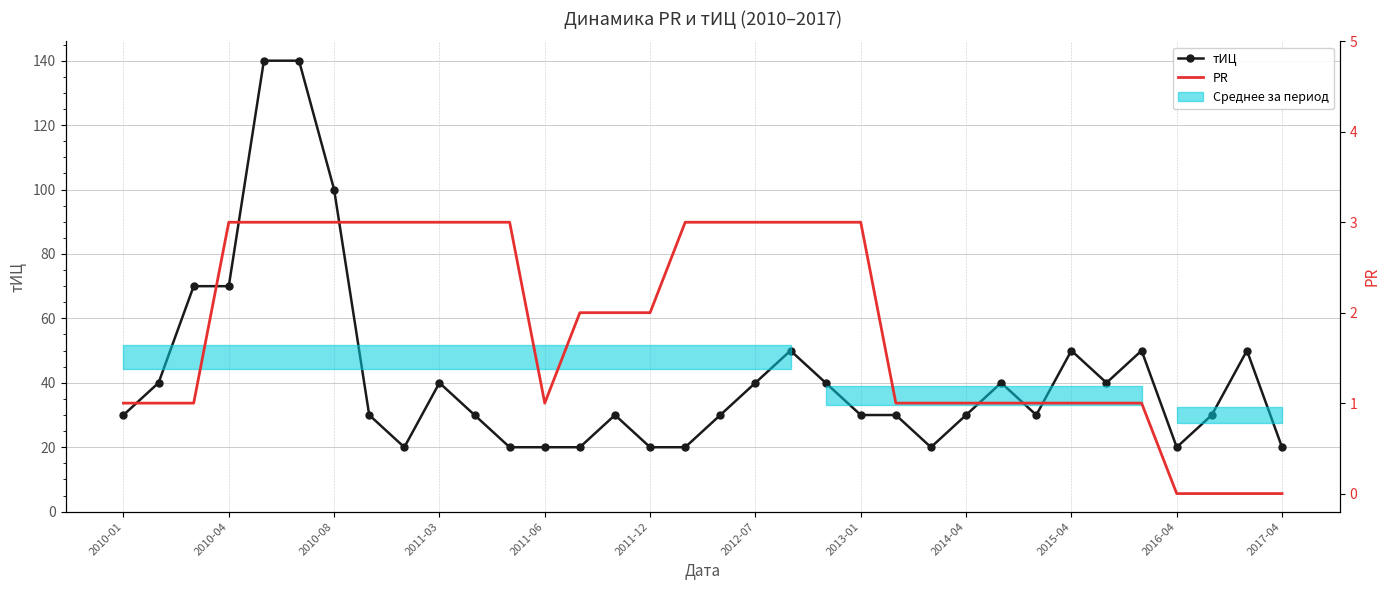

Which has a higher value, 2012-07 or 25?

2012-07